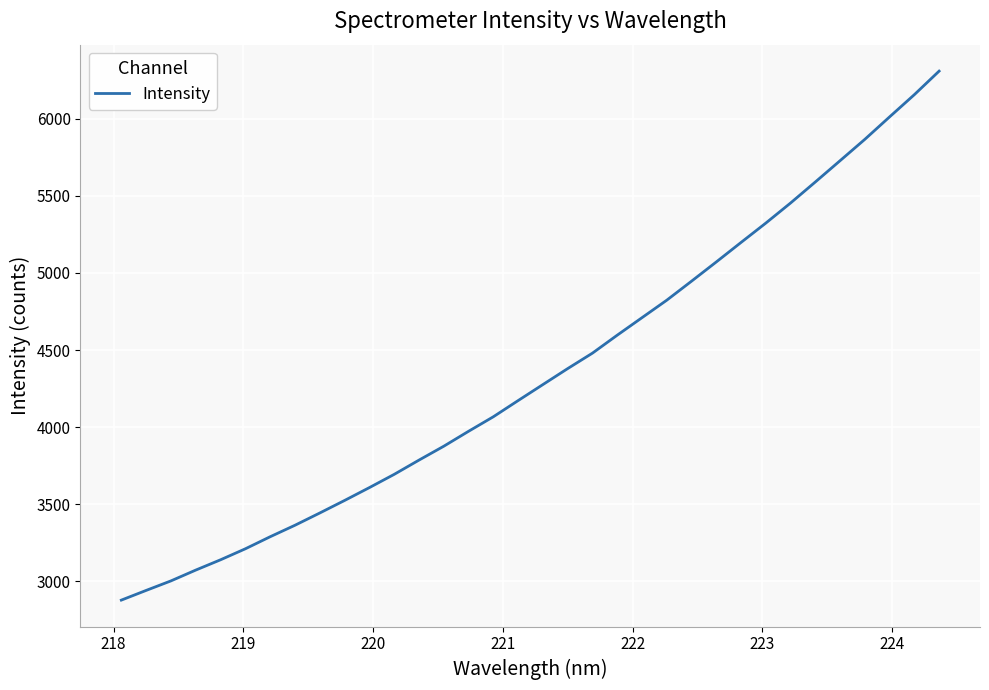

What is the smallest value displayed?

2878.1